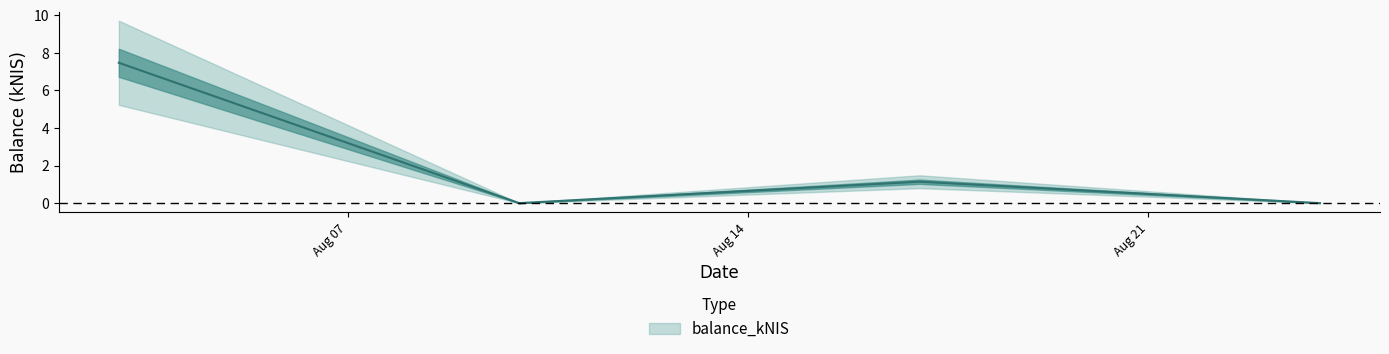

Rank the categories by value from highest to lowest.

2023-08-03, 2023-08-17, 2023-08-10, 2023-08-24